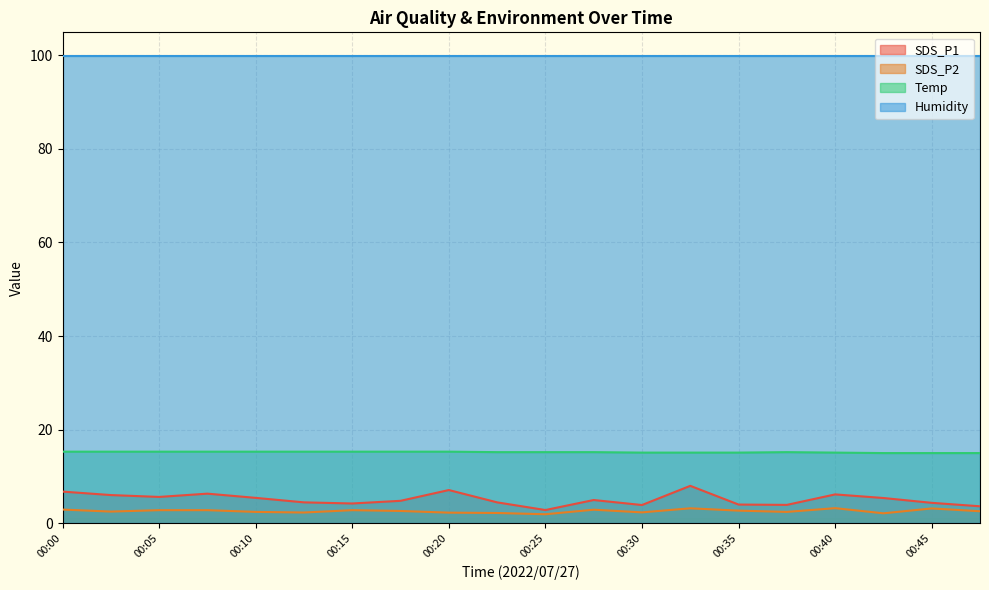

Between 00:05 and 00:13, which series saw the biggest shift?

SDS_P1